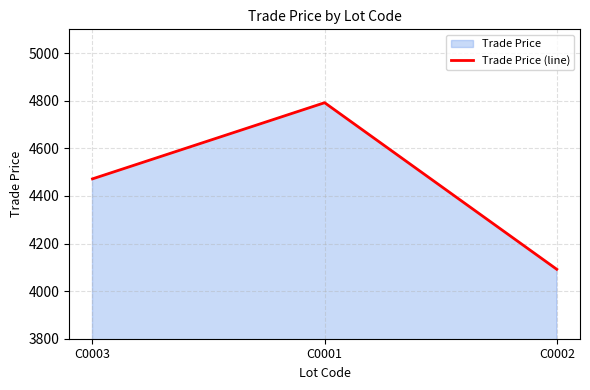

Approximately how many times larger is the value at C0001 compared to C0002?

1.2